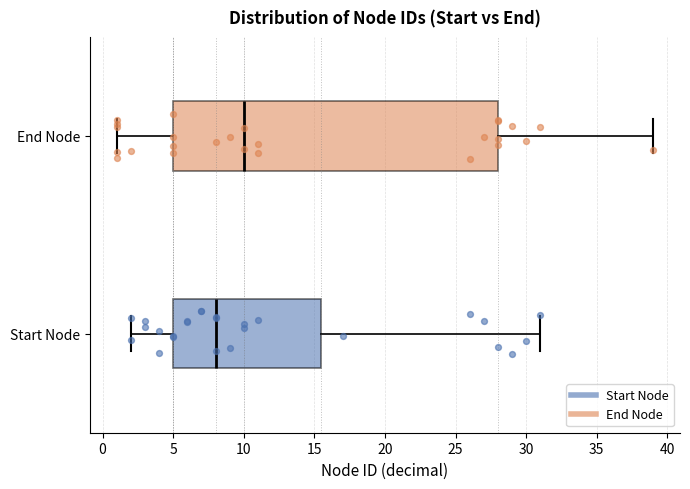

Reading bottom to top, read every box against the x-axis: the position of its median line, the range the box covers, and the ends of its whiskers. The values are not printed on the chart, so give them approximately, as read against the axis.

Start Node: median 8.0, box 5.0 to 15.5, whiskers 2.0 to 31.0
End Node: median 10.0, box 5.0 to 28.0, whiskers 1.0 to 39.0